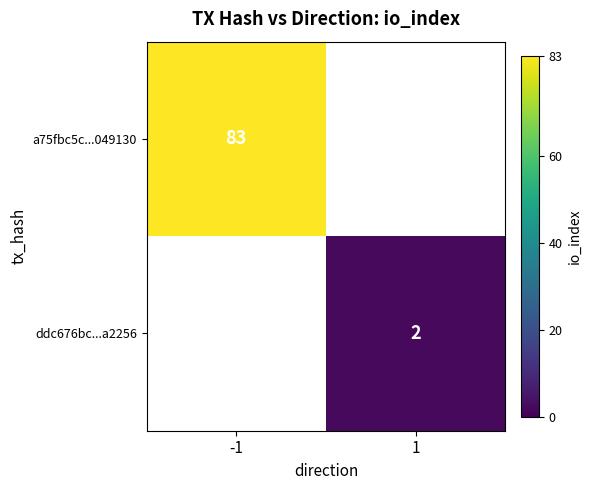

Is it true that a75fbc5c...049130 equals 83 at -1?

True